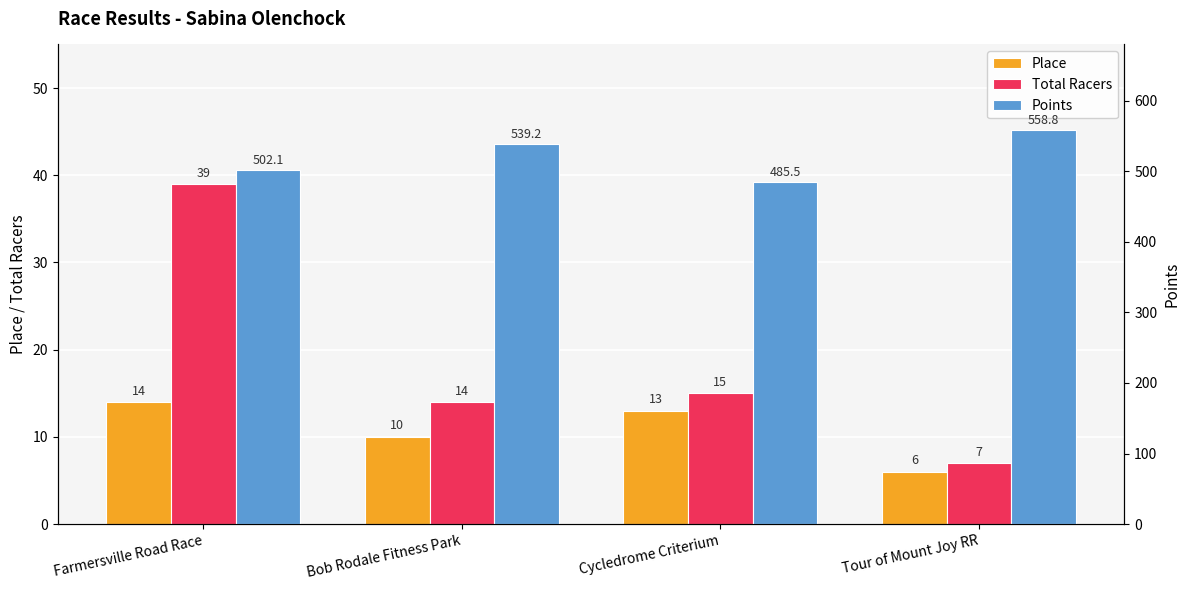

Reading left to right, list all the values displayed in this chart.

Place: 14.0	10.0	13.0	6.0
Total Racers: 39.0	14.0	15.0	7.0
Points: 502.1	539.2	485.5	558.8